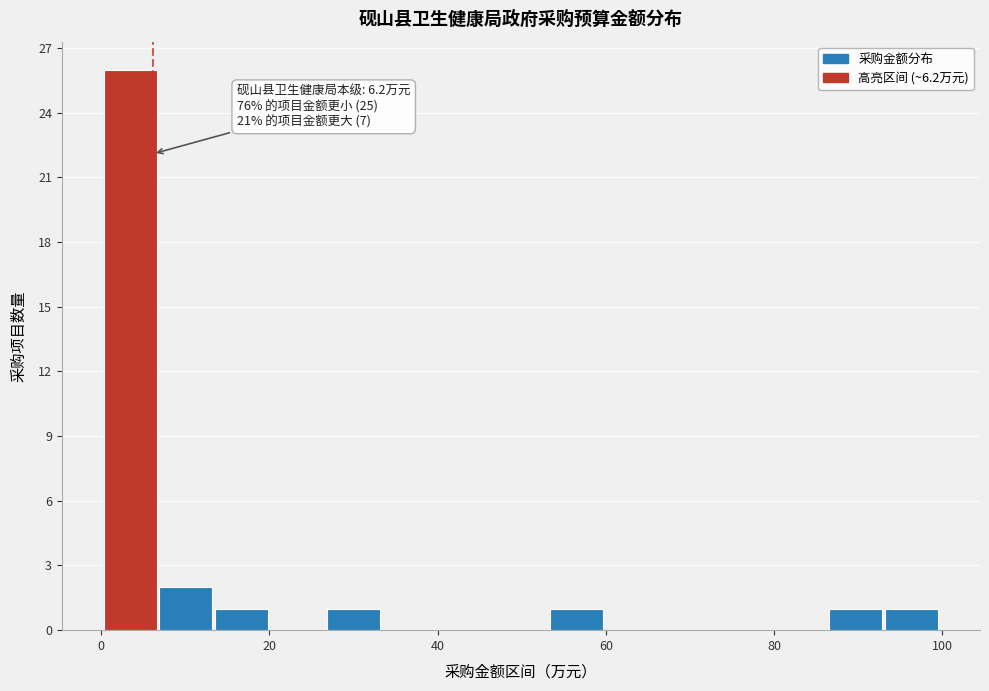

Around what value on the x-axis is the tallest bar? Give the approximate position of its centre, as read against the axis.

4